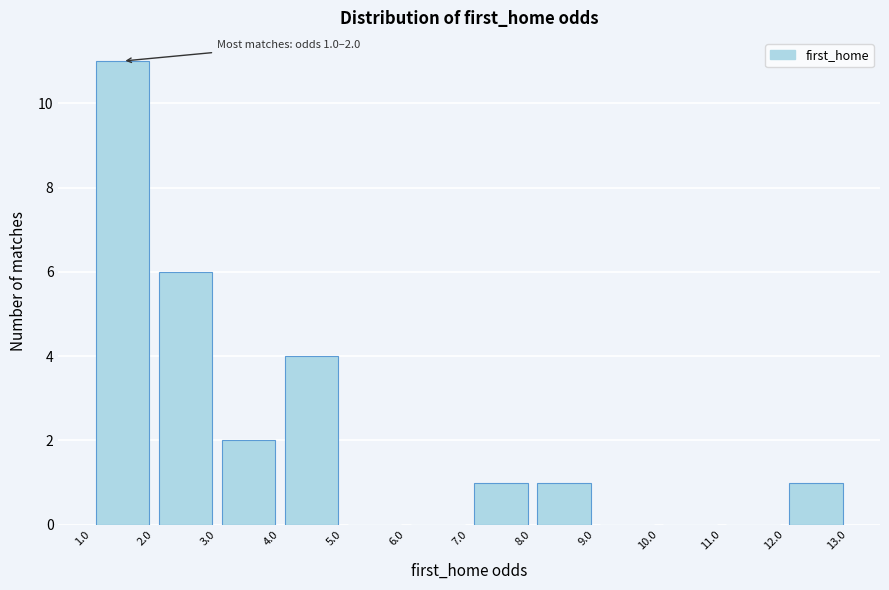

Which range on the x-axis has the tallest bar?

1.0 to 2.0